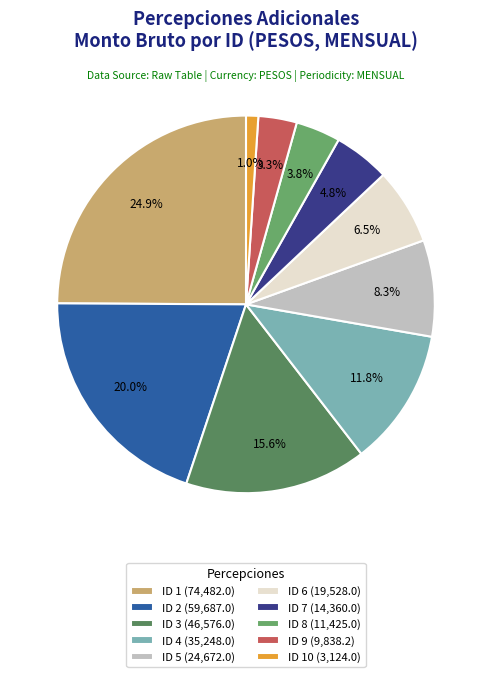

How many segments does this pie chart have?

10